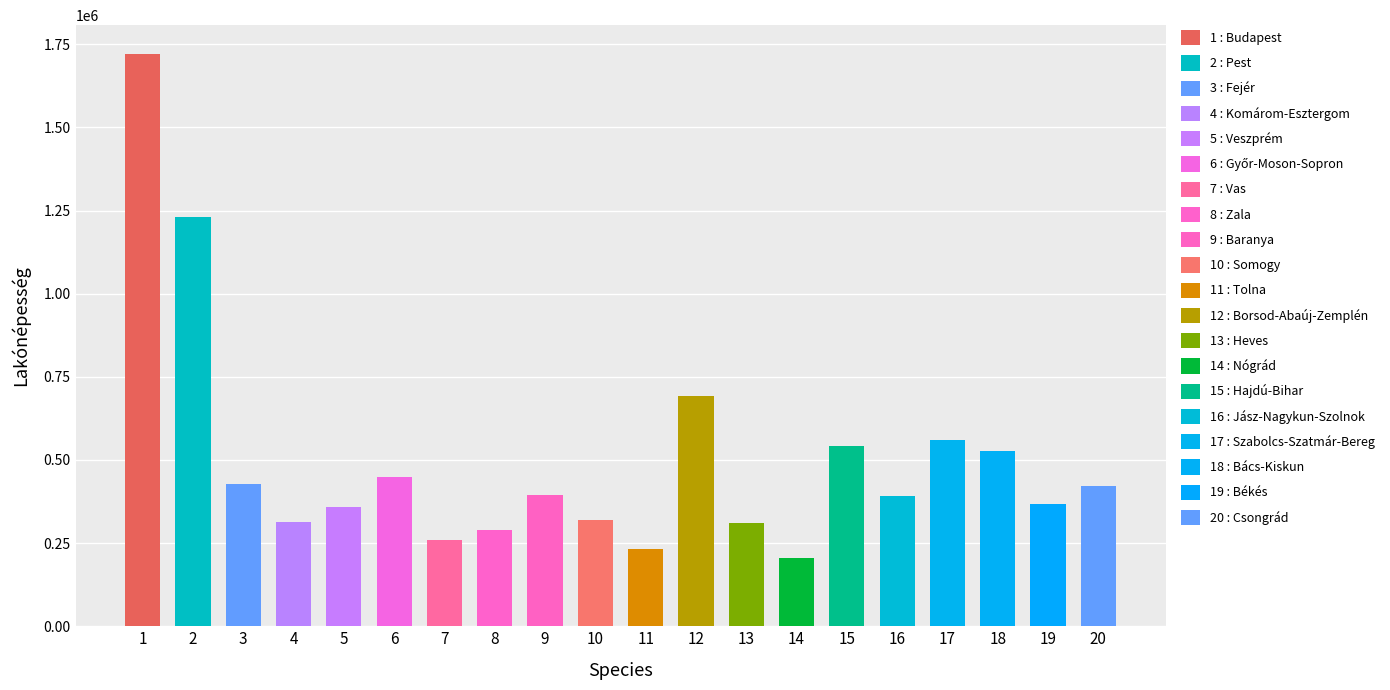

List the labels in order of value, largest first.

Budapest, Pest, Borsod-Abaúj-Zemplén, Szabolcs-Szatmár-Bereg, Hajdú-Bihar, Bács-Kiskun, Győr-Moson-Sopron, Fejér, Csongrád, Baranya, Jász-Nagykun-Szolnok, Békés, Veszprém, Somogy, Komárom-Esztergom, Heves, Zala, Vas, Tolna, Nógrád